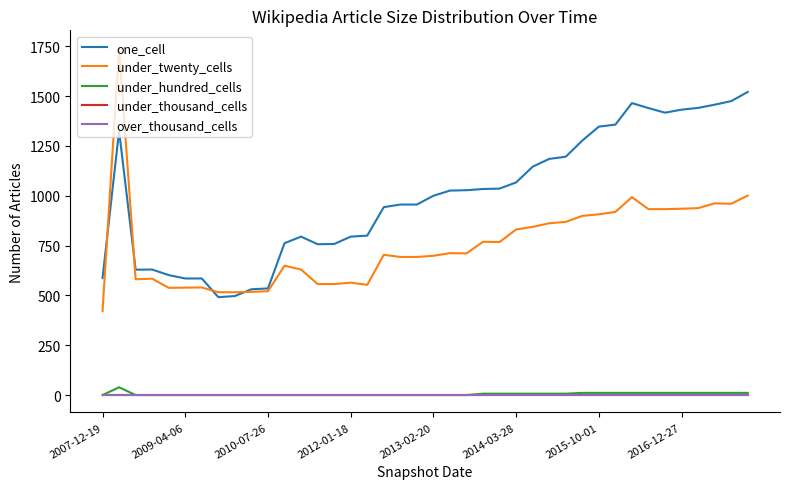

How many under_hundred_cells values are between 0 and 11?

39